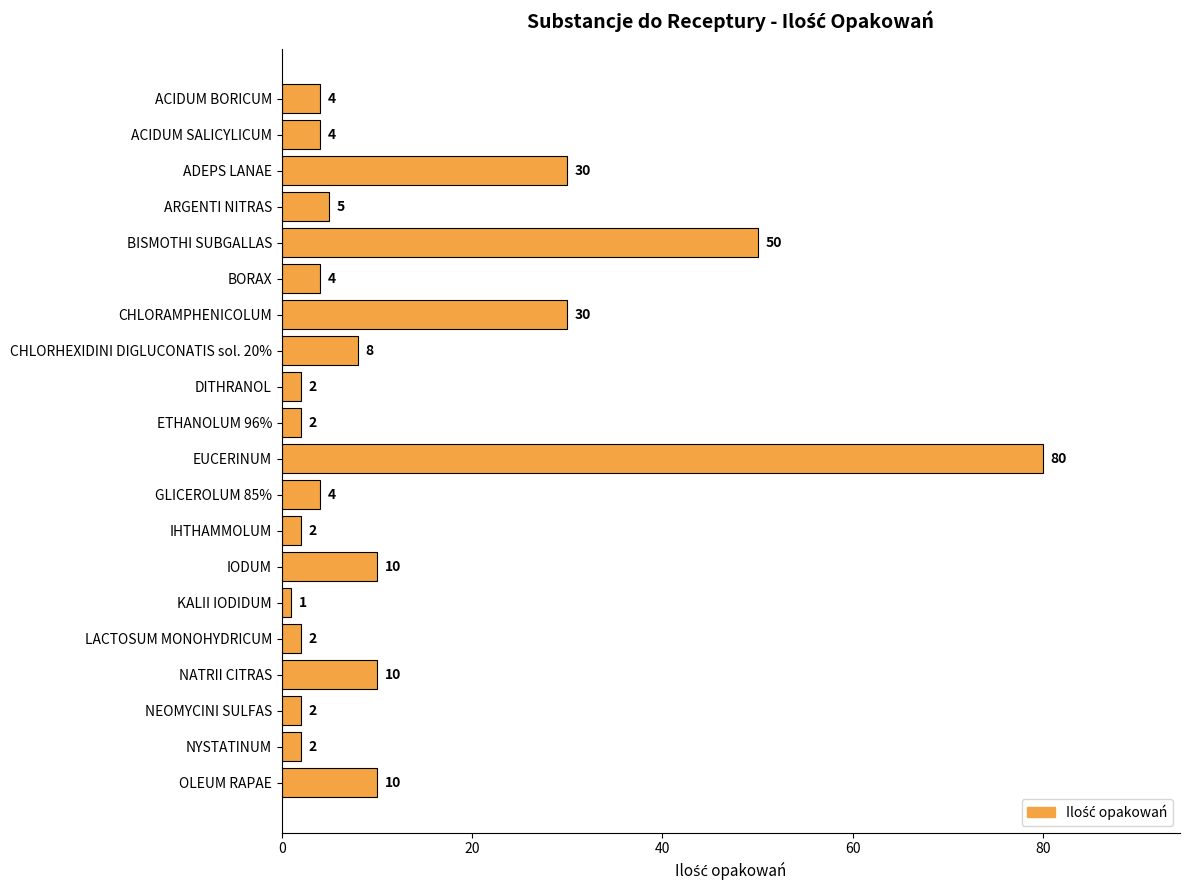

What position from the top is LACTOSUM MONOHYDRICUM?

16